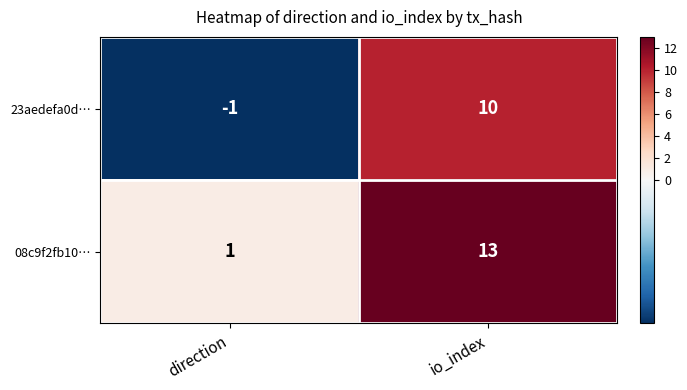

What is the difference between the 23aedefa0d… values at io_index and direction?

11